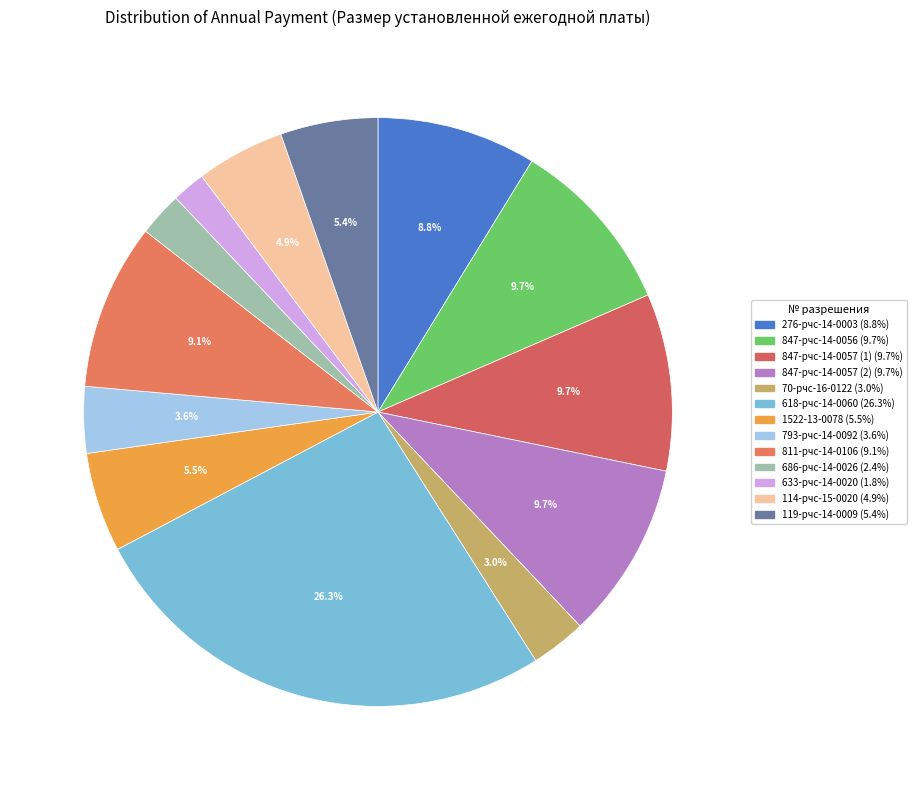

What portion of the pie excludes 114-рчс-15-0020?

95.1%